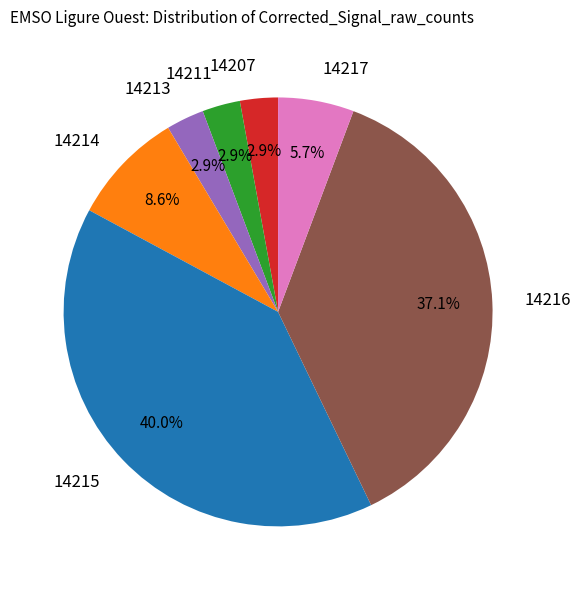

To the nearest percent, what is the average slice percentage?

14%